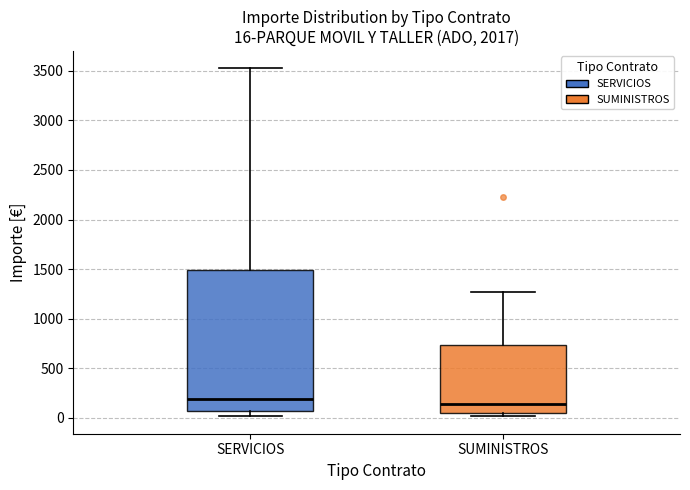

Which box is the tallest, from its lower edge to its upper edge?

SERVICIOS